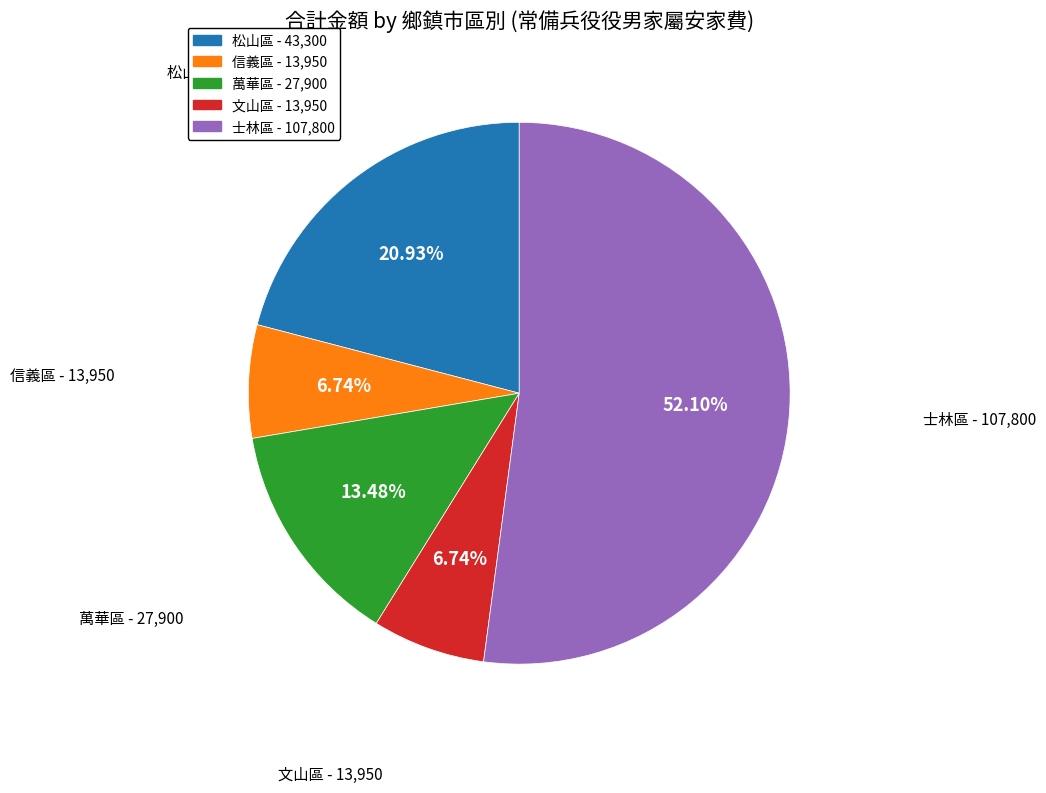

Is 萬華區 the majority of the pie?

No